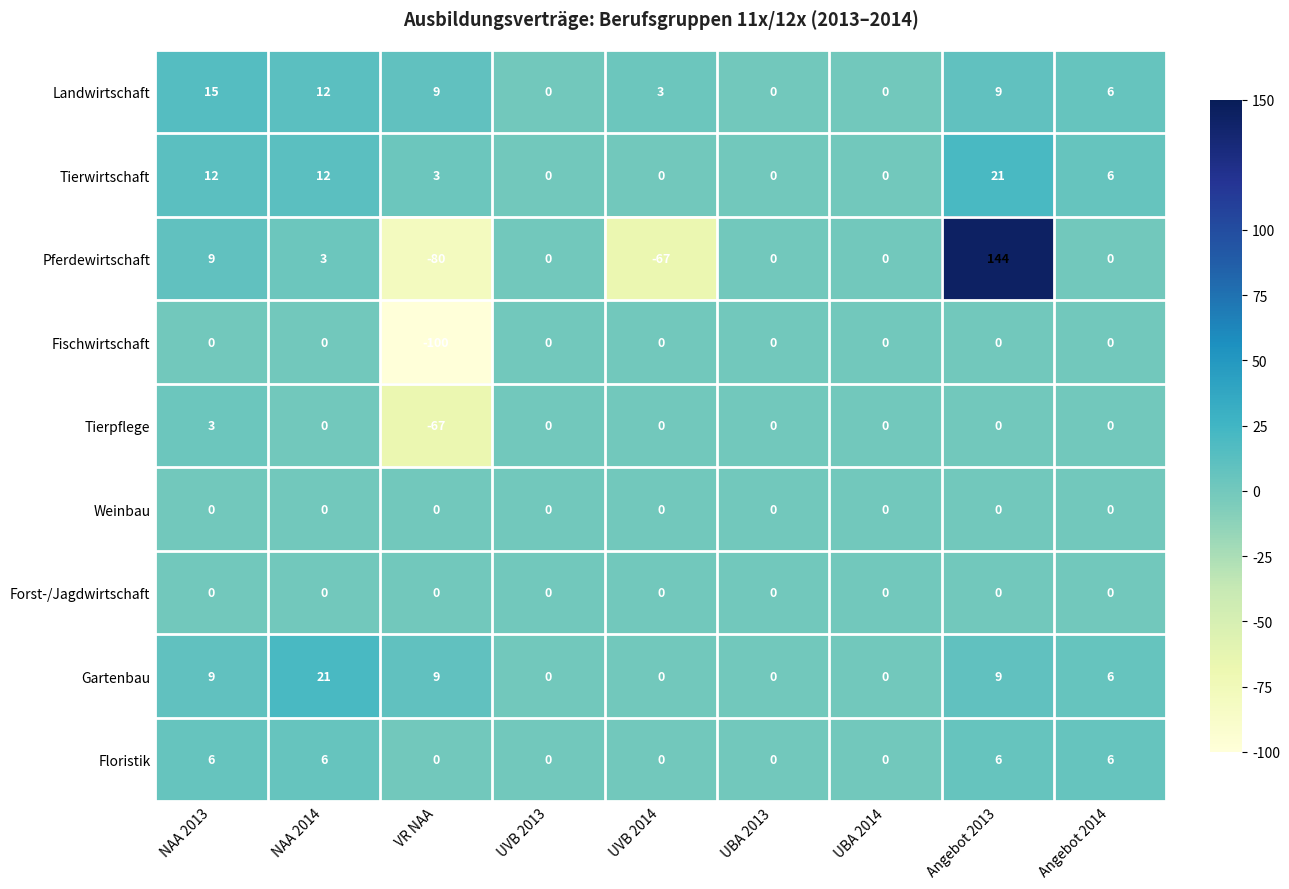

What is the sum of all Landwirtschaft values?

54